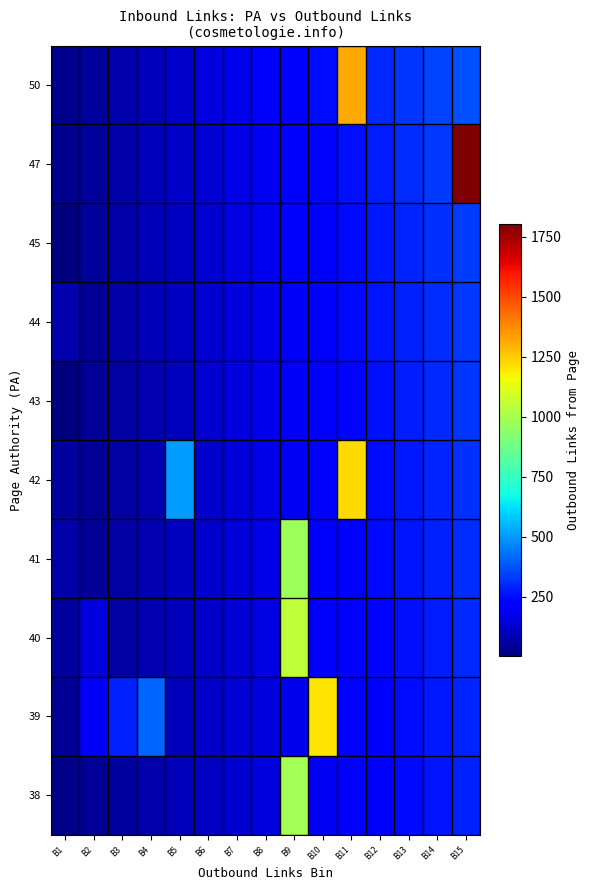

At how many categories does at least one series exceed 186?

12